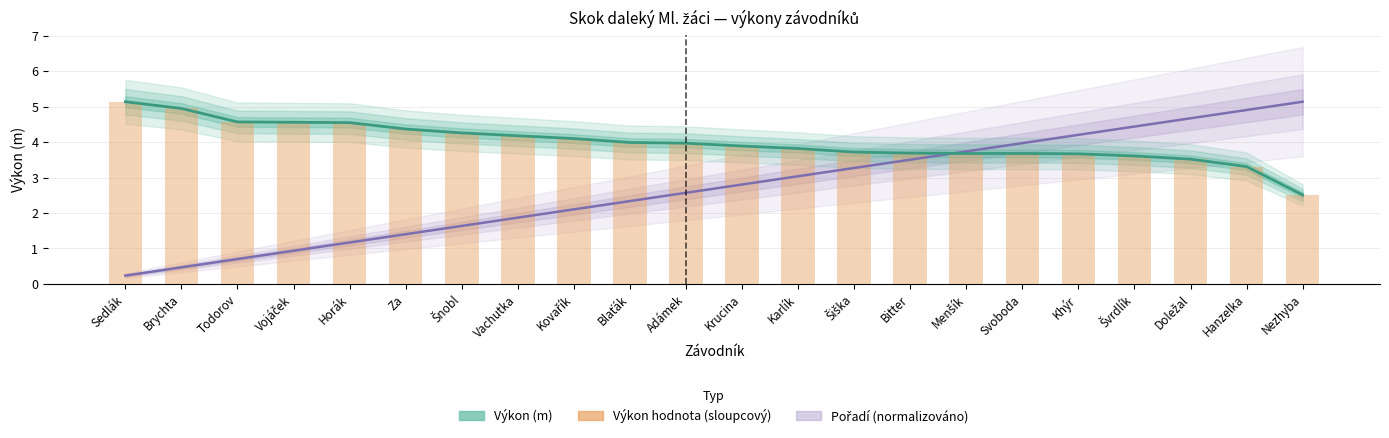

Reading left to right, what are all the values shown in this chart?

Pořadí (normalizováno): Sedlák=0.2	Brychta=0.5	Todorov=0.7	Vojáček=0.9	Horák=1.2	Za=1.4	Šnobl=1.6	Vachutka=1.9	Kovařík=2.1	Blaťák=2.3	Adámek=2.6	Krucina=2.8	Karlík=3.0	Šiška=3.3	Bitter=3.5	Menšík=3.7	Svoboda=4.0	Khýr=4.2	Švrdlík=4.4	Doležal=4.7	Hanzelka=4.9	Nezhyba=5.1
Výkon (m): Sedlák=5.1	Brychta=5.0	Todorov=4.6	Vojáček=4.6	Horák=4.5	Za=4.4	Šnobl=4.3	Vachutka=4.2	Kovařík=4.1	Blaťák=4.0	Adámek=4.0	Krucina=3.9	Karlík=3.8	Šiška=3.7	Bitter=3.7	Menšík=3.7	Svoboda=3.7	Khýr=3.7	Švrdlík=3.6	Doležal=3.5	Hanzelka=3.3	Nezhyba=2.5
Výkon hodnota (sloupcový): Sedlák=5.1	Brychta=5.0	Todorov=4.6	Vojáček=4.6	Horák=4.5	Za=4.4	Šnobl=4.3	Vachutka=4.2	Kovařík=4.1	Blaťák=4.0	Adámek=4.0	Krucina=3.9	Karlík=3.8	Šiška=3.7	Bitter=3.7	Menšík=3.7	Svoboda=3.7	Khýr=3.7	Švrdlík=3.6	Doležal=3.5	Hanzelka=3.3	Nezhyba=2.5